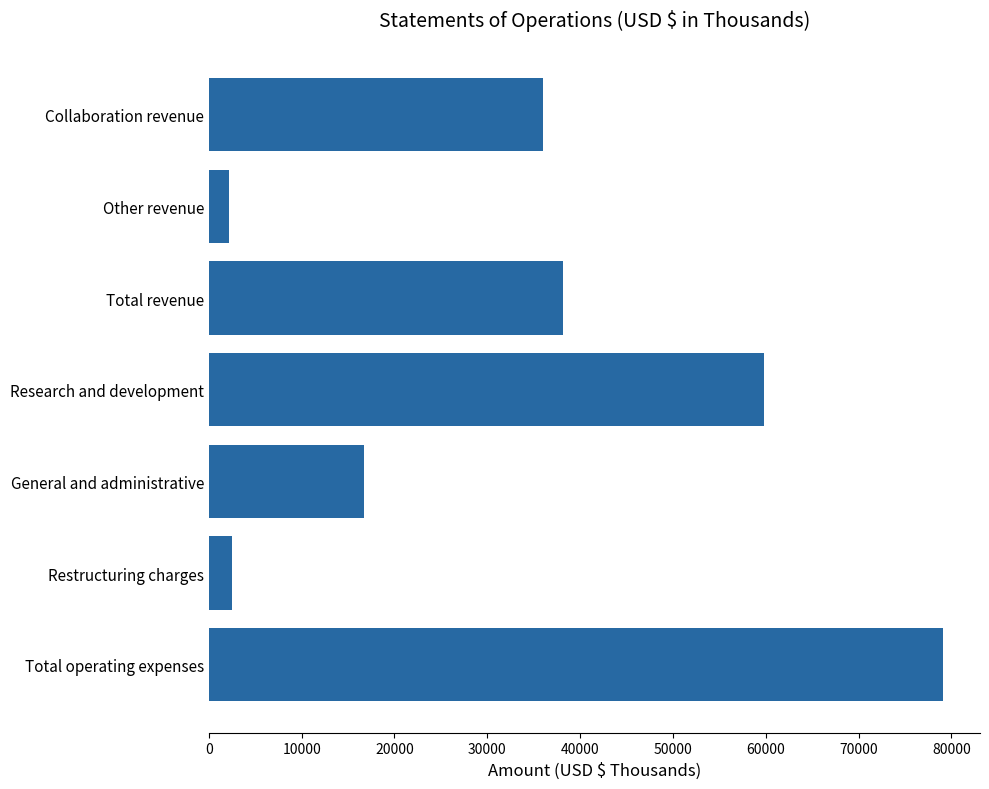

The value at Total operating expenses is 79127. True or false?

True